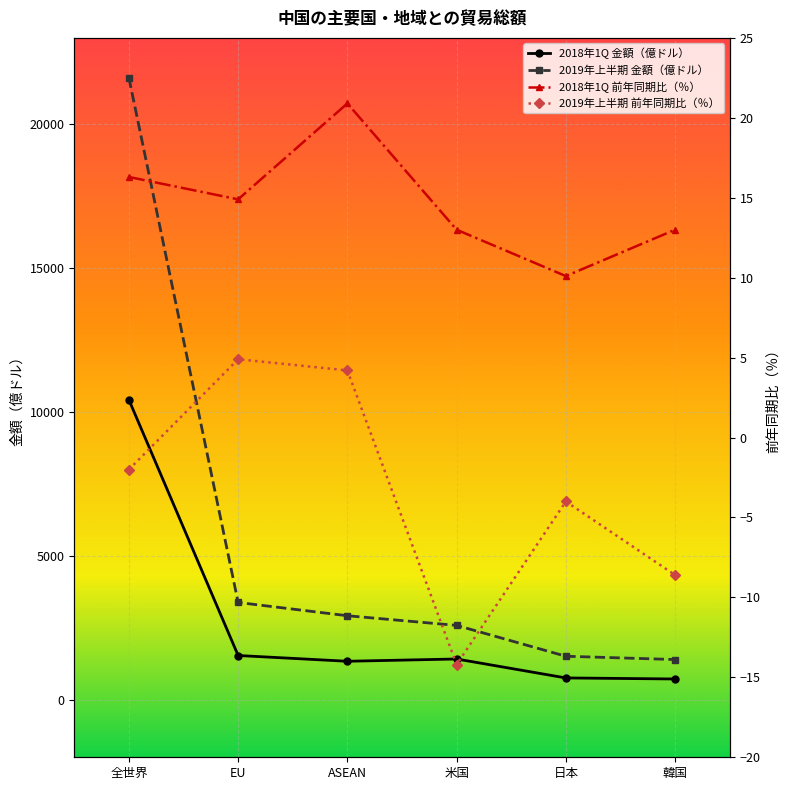

Is the value of 2018年1Q 金額（億ドル） at ASEAN greater than the value of 2019年上半期 金額（億ドル） at 米国?

No